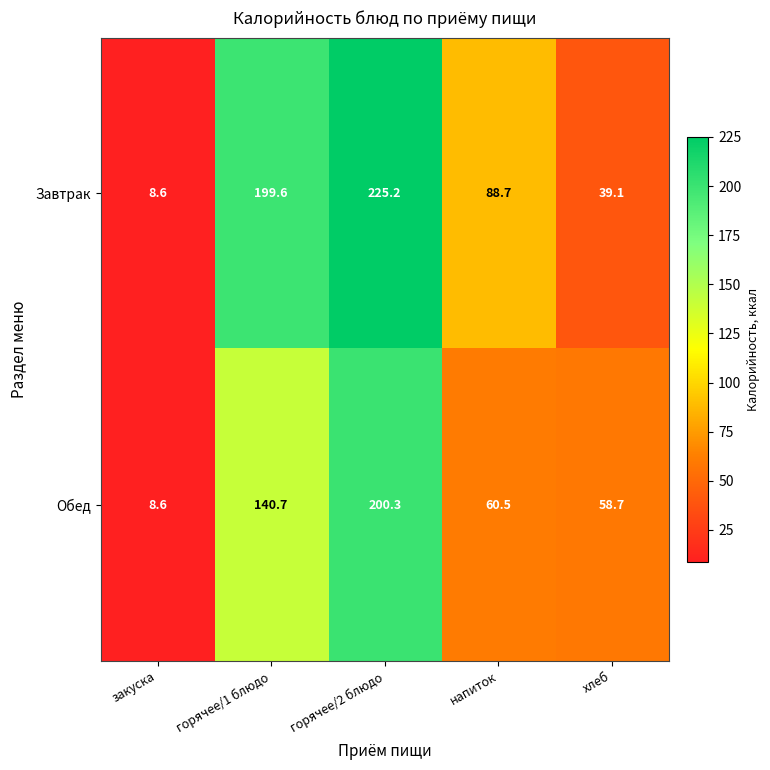

Which series has the largest range (max minus min)?

Завтрак